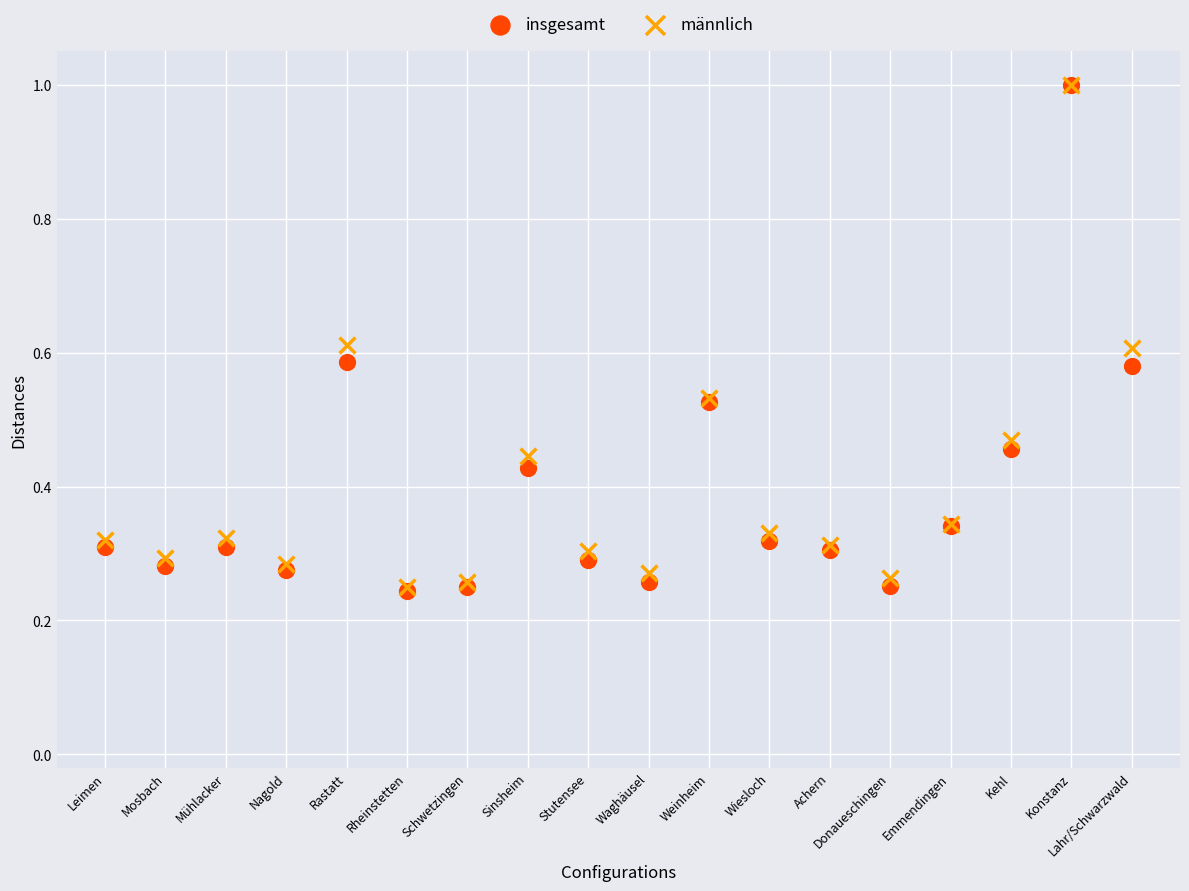

What are all the series names shown in the legend?

insgesamt, männlich